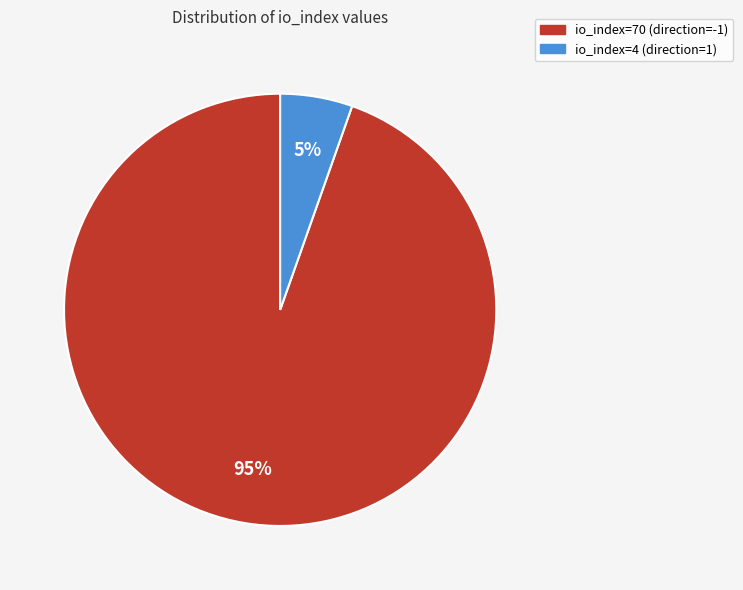

Which slice is the smallest?

io_index=4 (direction=1)